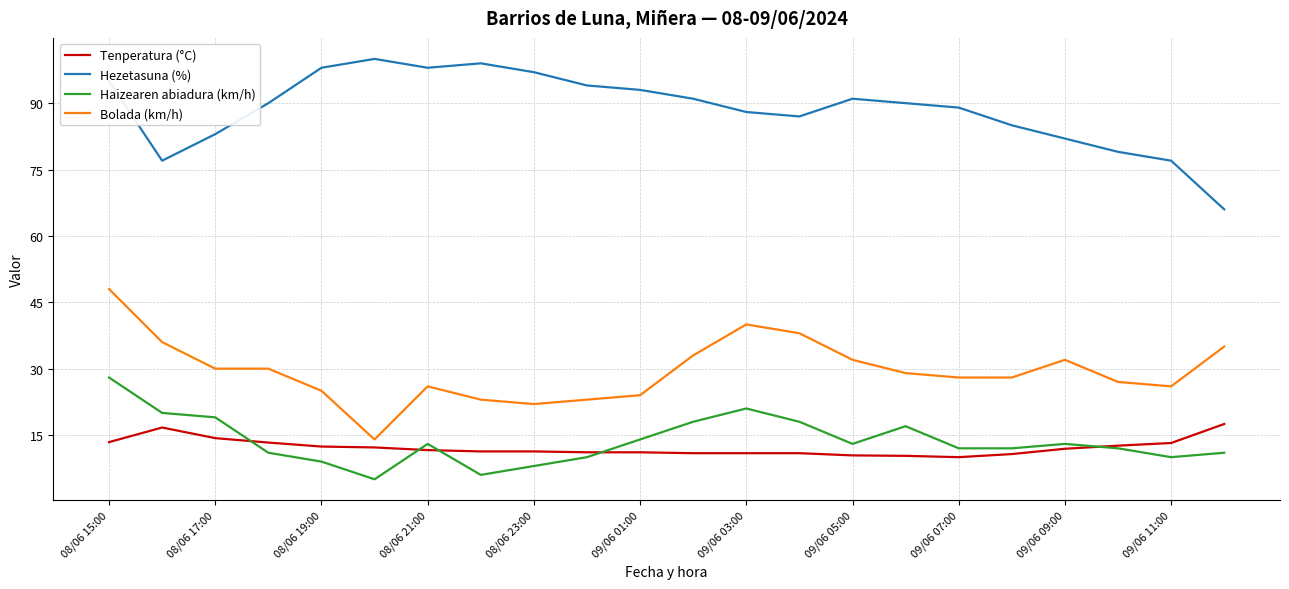

Which series has the largest total across all categories?

Hezetasuna (%)